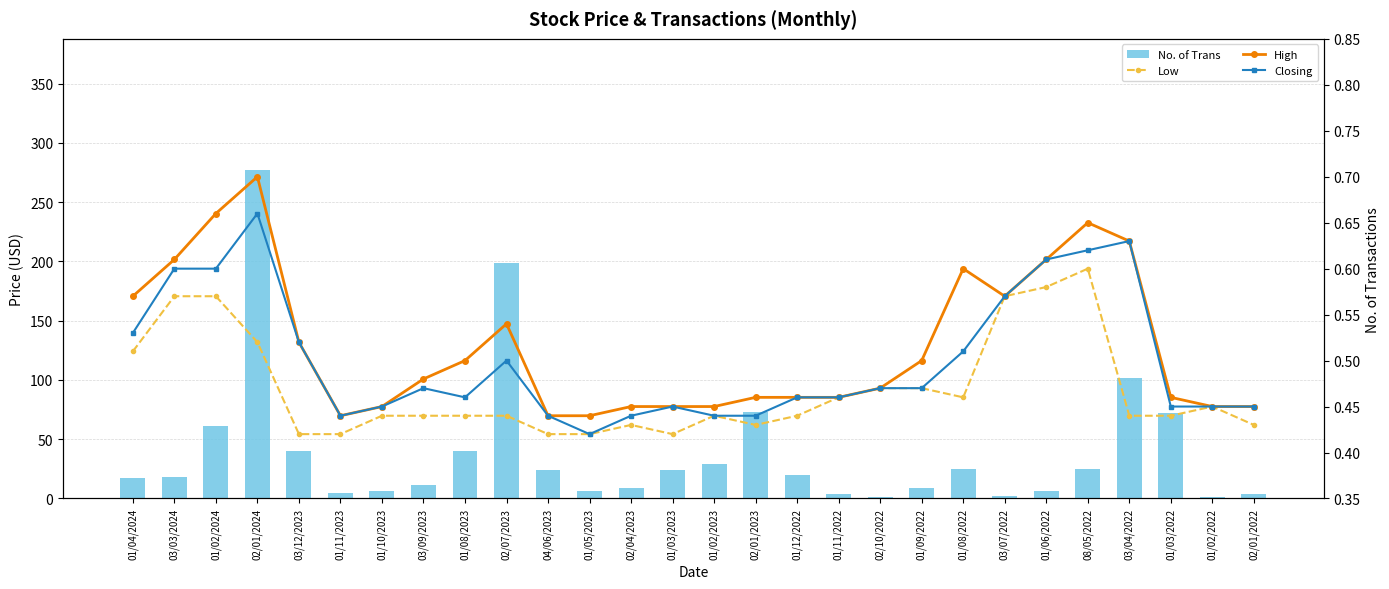

What position from the right is 01/09/2022?

9